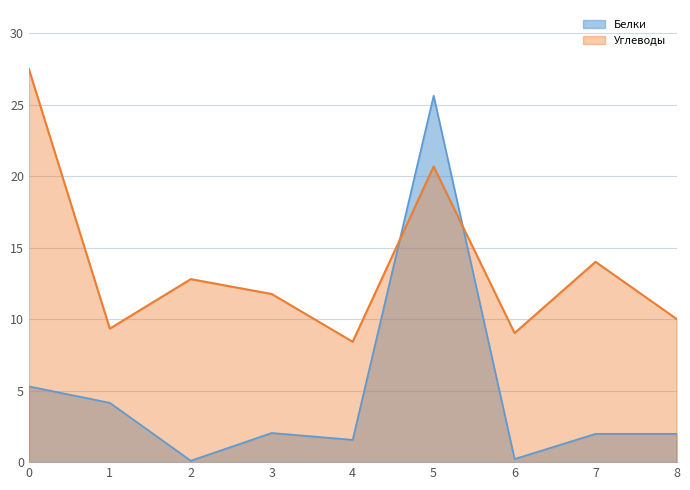

Which series changed the most between 2 and 3?

Белки